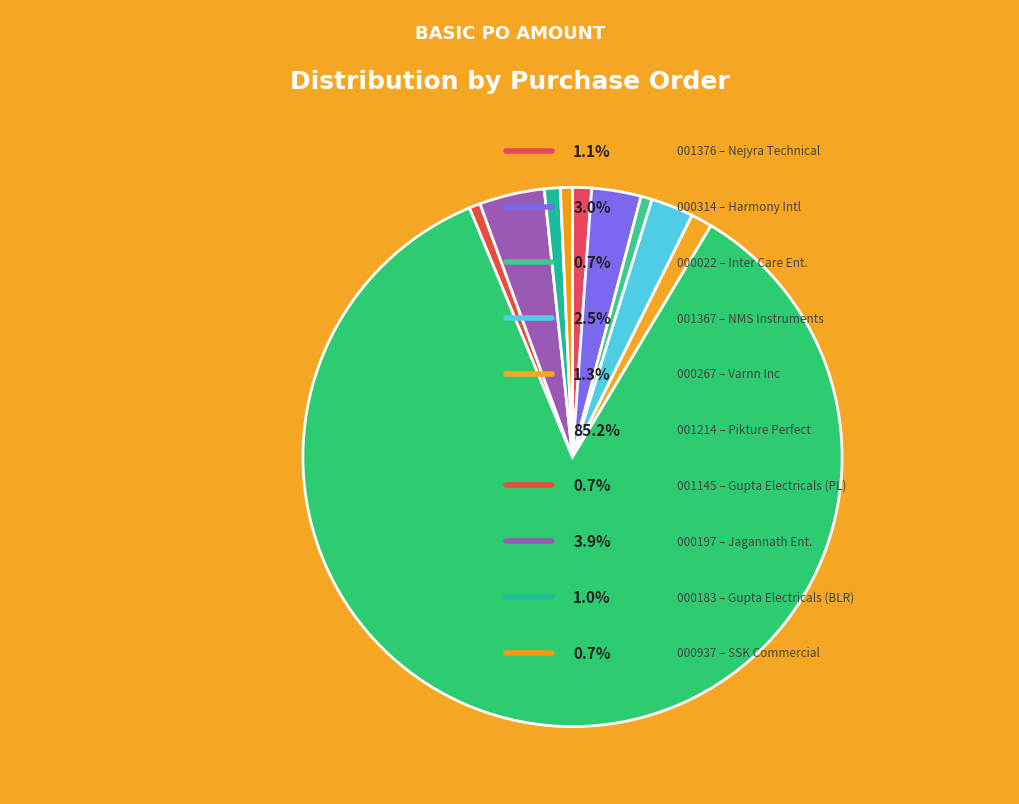

How many slices are in this pie chart?

10